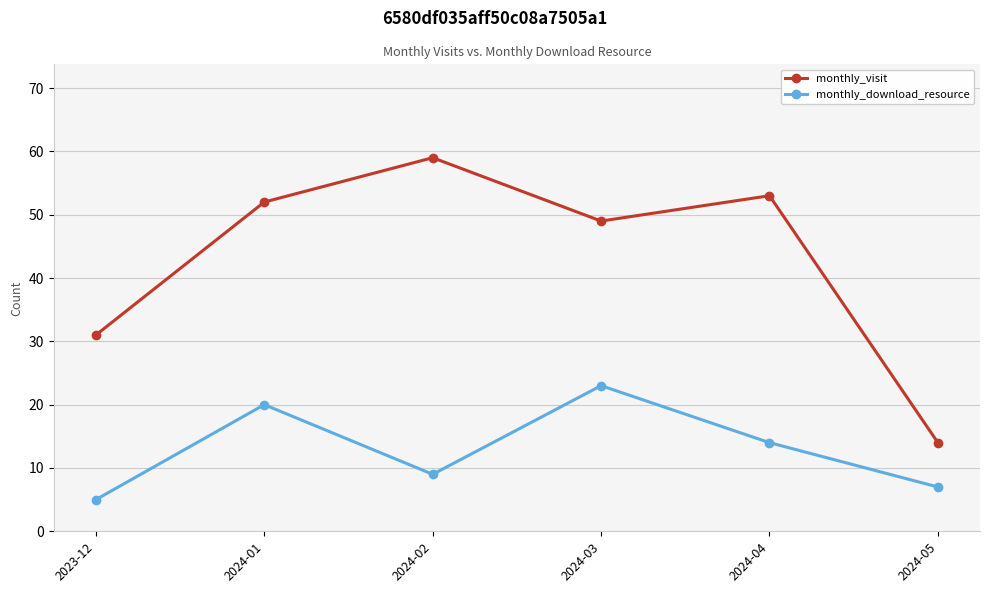

What is the value of the monthly_visit point at the 1st from the left?

31